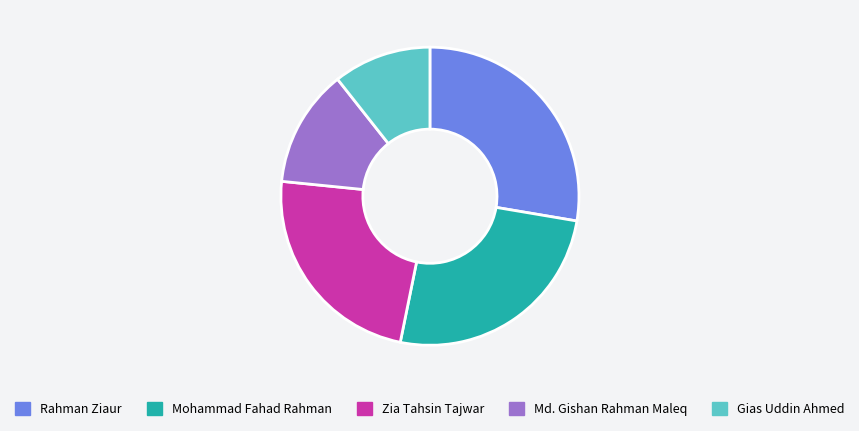

Is the sum of Md. Gishan Rahman Maleq and Rahman Ziaur greater than half?

No